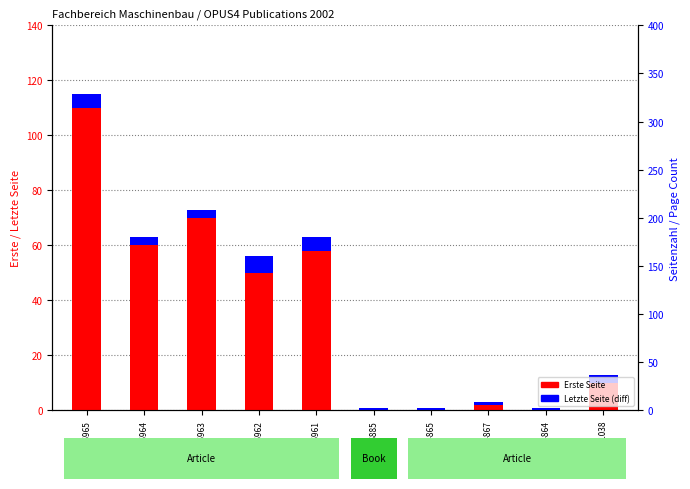

Is it true that Letzte Seite (diff) equals 0 at OPUS4-4864?

False